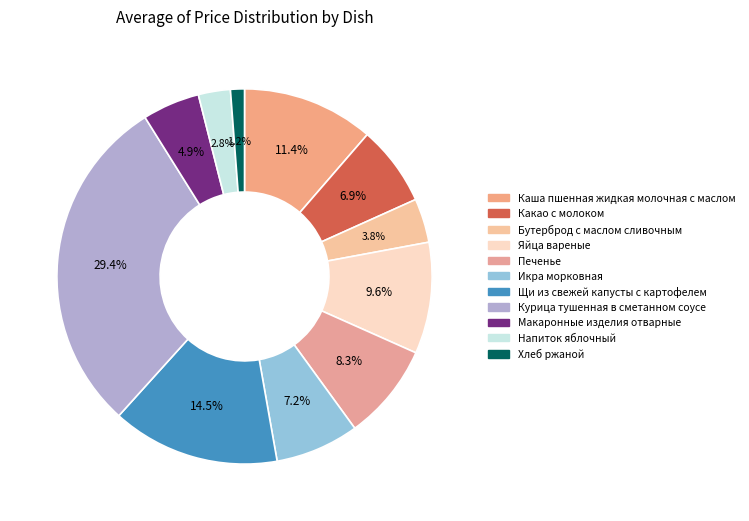

What percentage is the Напиток яблочный slice, to the nearest percent?

3%